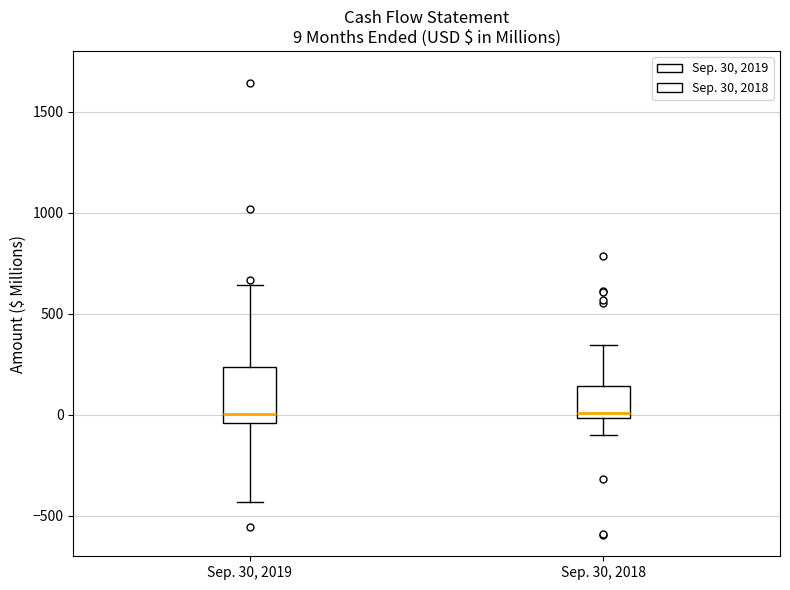

Which box is the tallest, from its lower edge to its upper edge?

Sep. 30, 2019